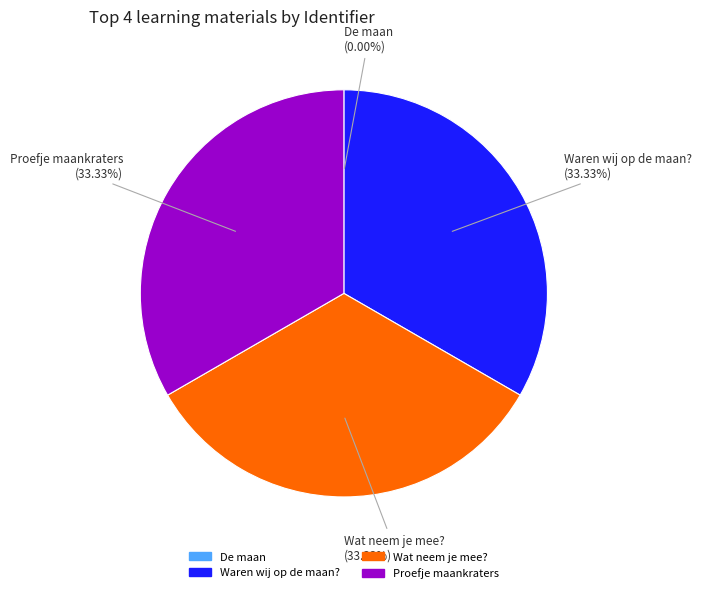

What is the ratio of the value at Proefje maankraters to the value at Waren wij op de maan??

1.0